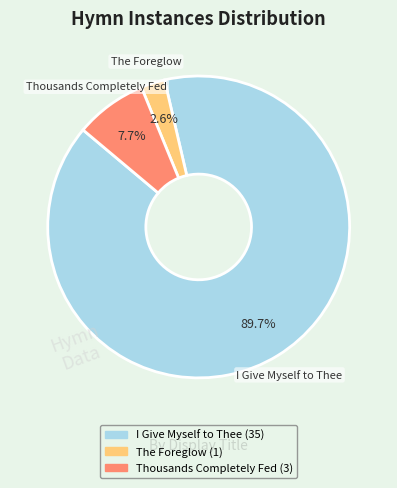

What is the majority slice?

I Give Myself to Thee